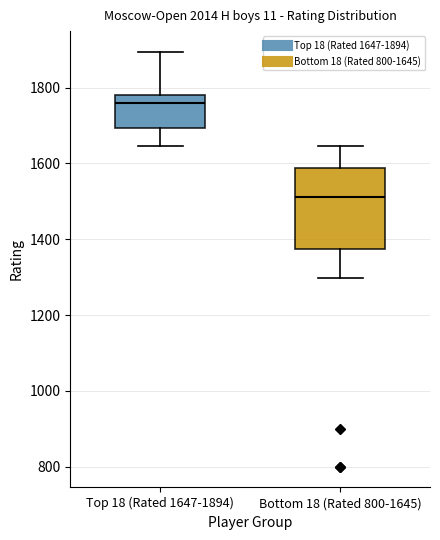

Reading left to right, transcribe this box plot: for each box, give where its median line is, the range the box spans, and where its two whiskers end, as read against the y-axis. The values are not printed on the chart, so give them approximately, as read against the axis.

Top 18 (Rated 1647-1894): median 1760, box 1700 to 1780, whiskers 1640 to 1900
Bottom 18 (Rated 800-1645): median 1520, box 1380 to 1580, whiskers 1300 to 1640